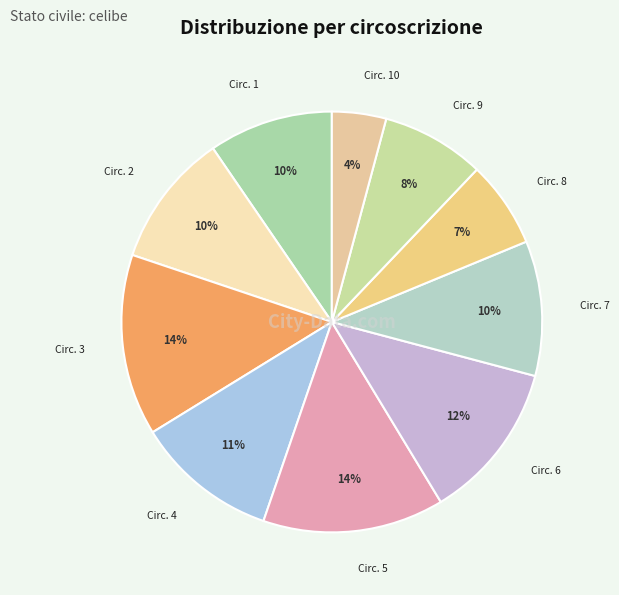

Count the number of slices in the pie.

10